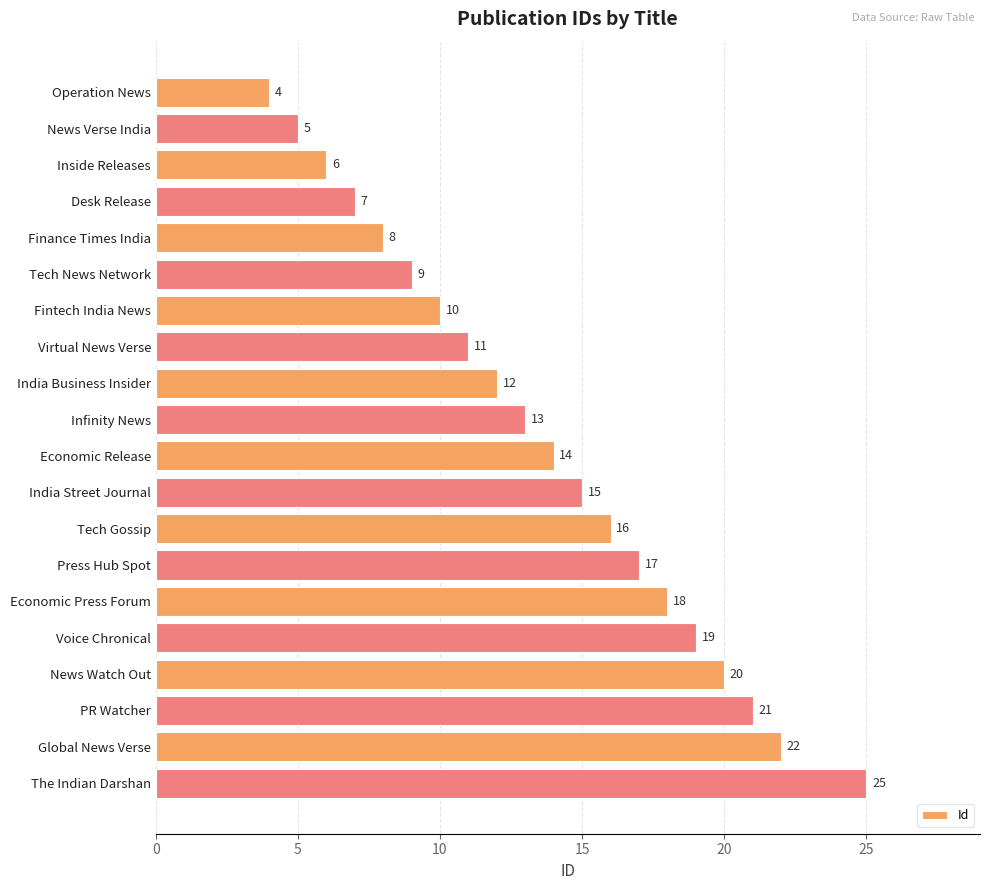

Reading top to bottom, transcribe all the data shown in this chart.

4	5	6	7	8	9	10	11	12	13	14	15	16	17	18	19	20	21	22	25